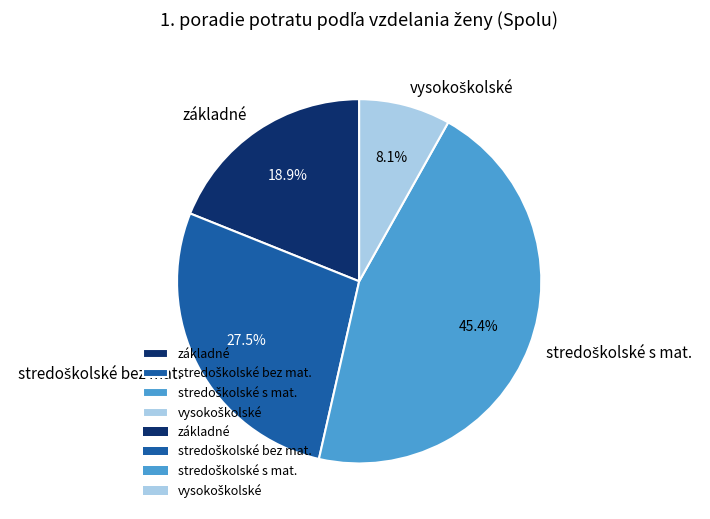

Does any single category account for the majority?

No